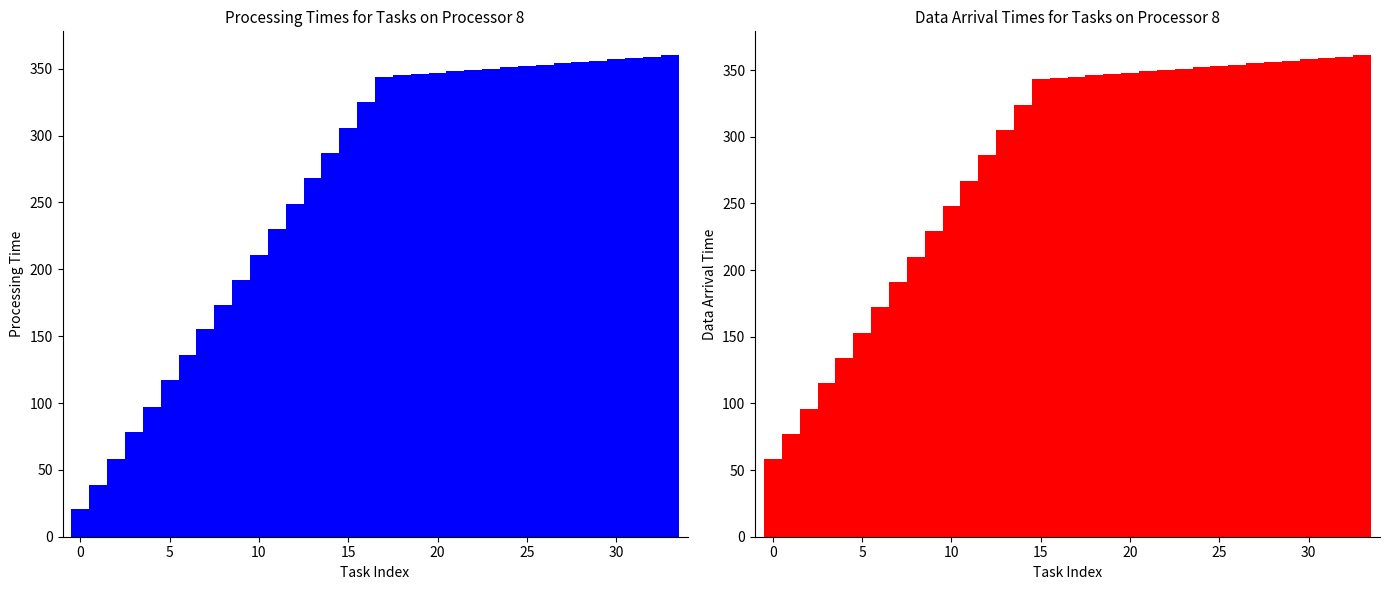

What is the value of the col_14 bar at the 7th from the left?

172